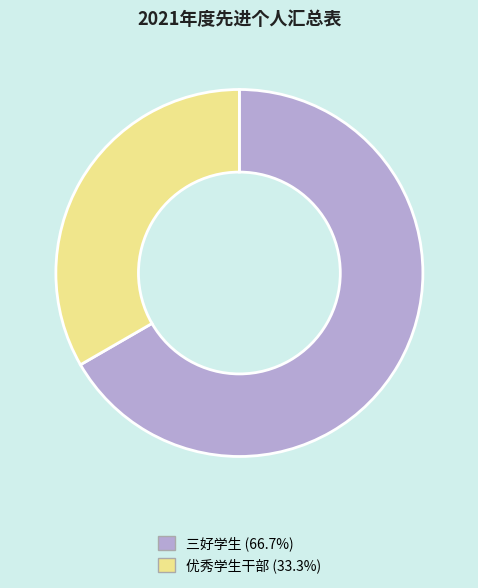

Rank the categories by value from highest to lowest.

三好学生, 优秀学生干部